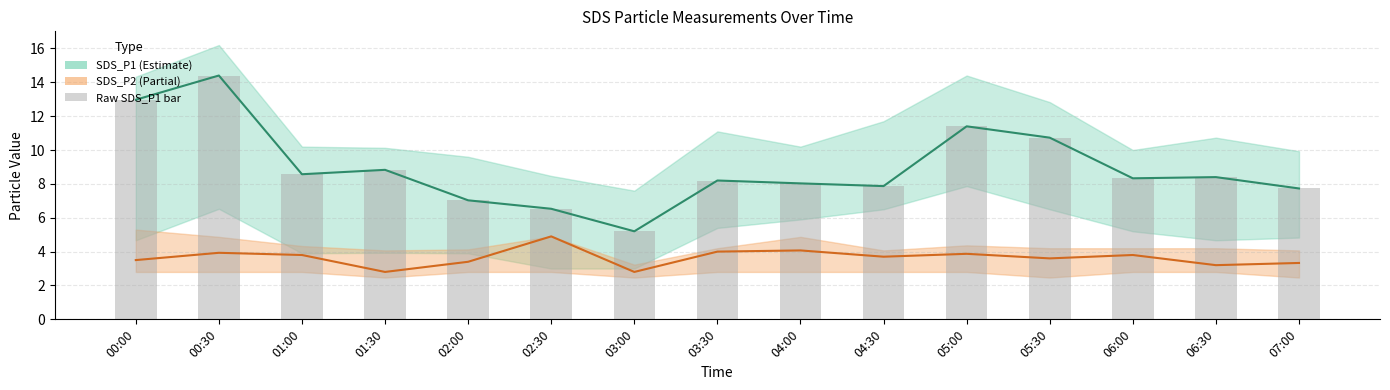

What is the label of the 14th bar from the right?

00:30